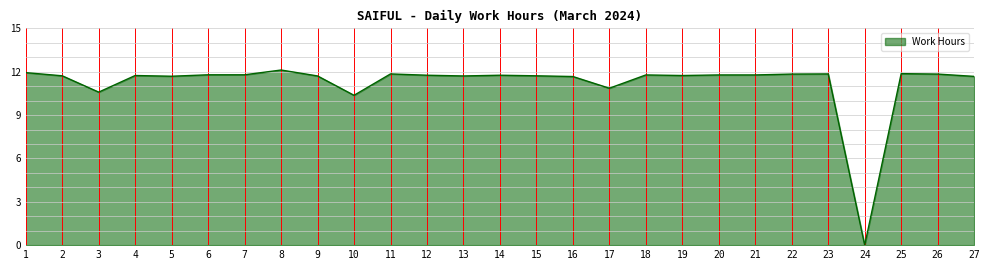

Count the number of values greater than 11.

23